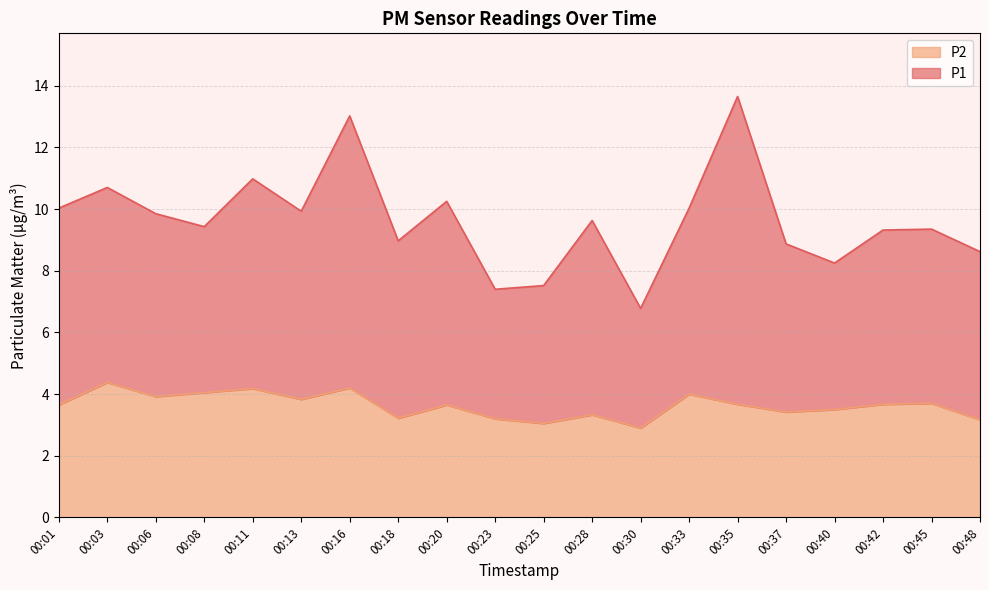

True or false: the data shows 4.7 at 00:18.

False